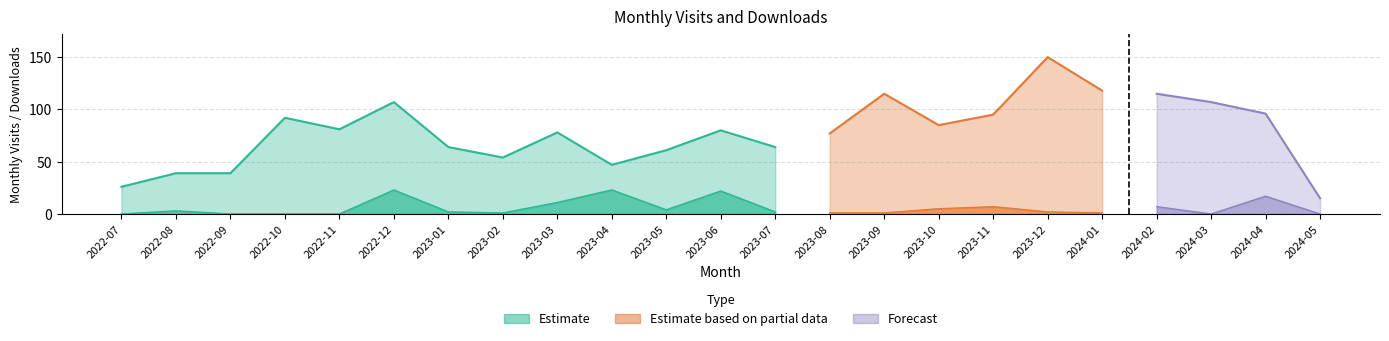

What is the label of the 17th point from the left?

2023-11